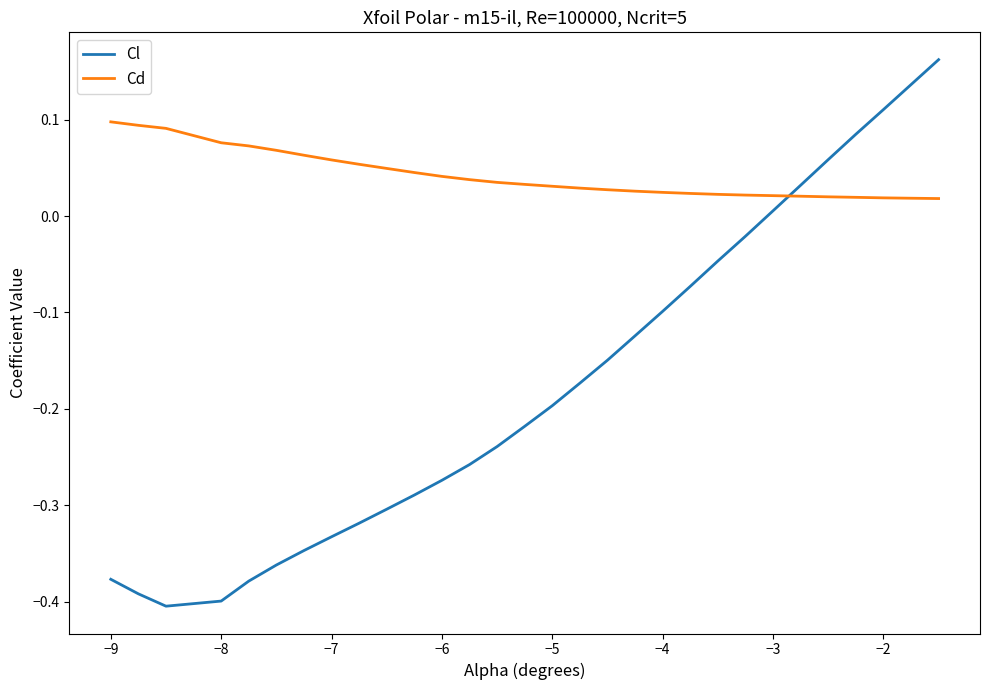

True or false: Cl and Cd cross at least once.

True